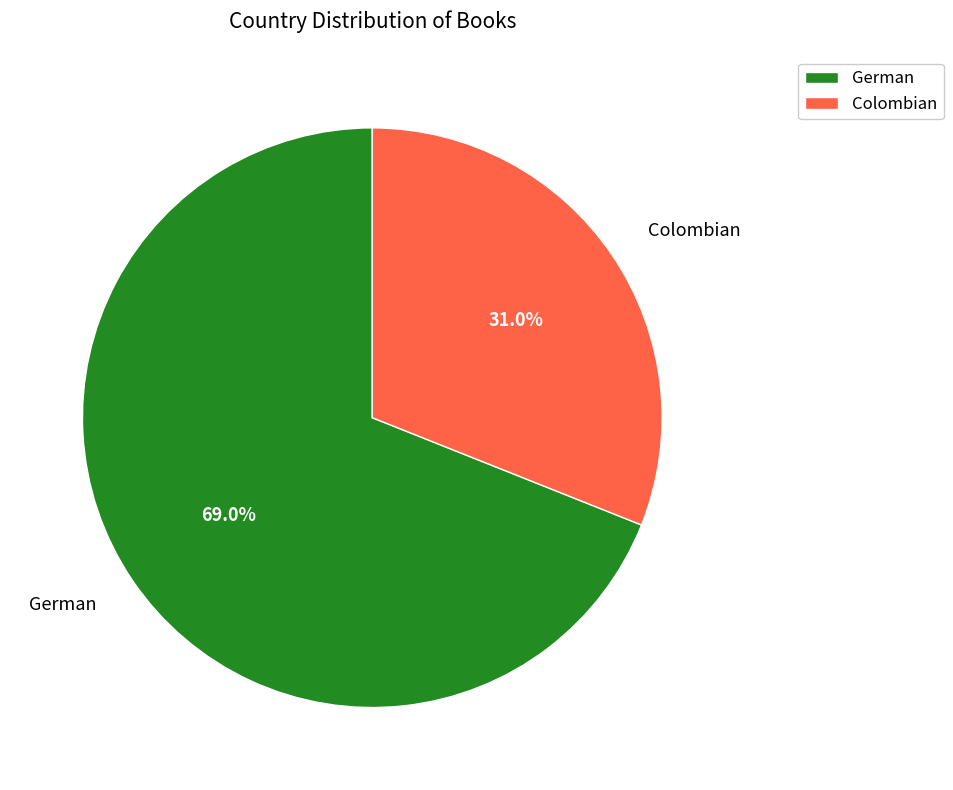

To the nearest percent, what percentage of the pie is Colombian?

31%